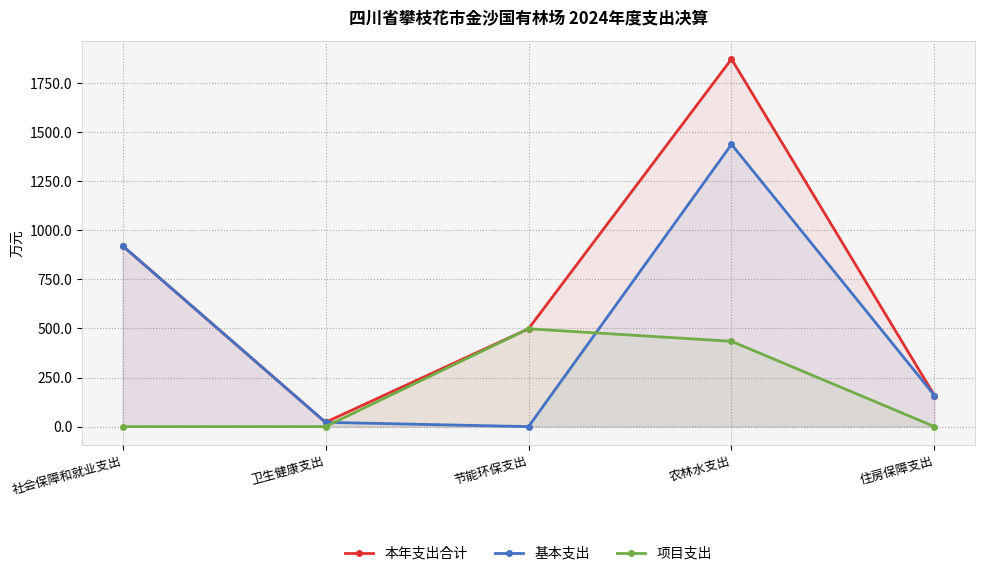

Between 住房保障支出 and 农林水支出, which is larger?

农林水支出